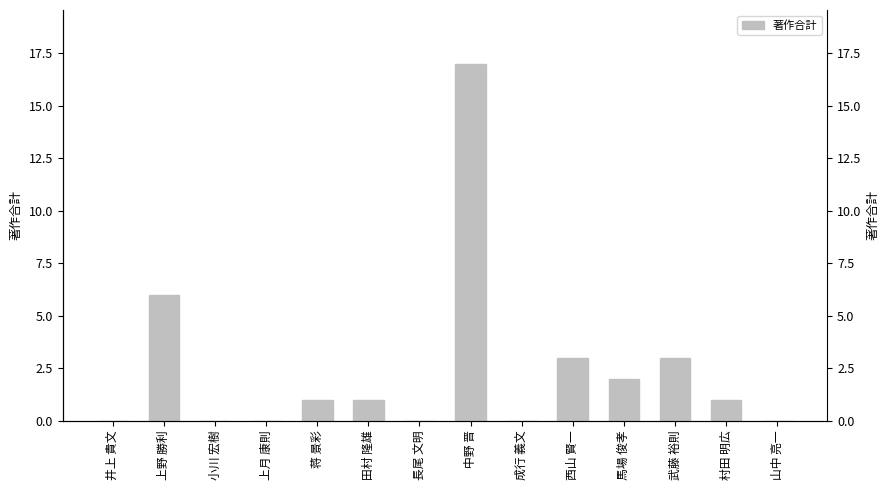

What is the difference between the second highest and minimum values?

6